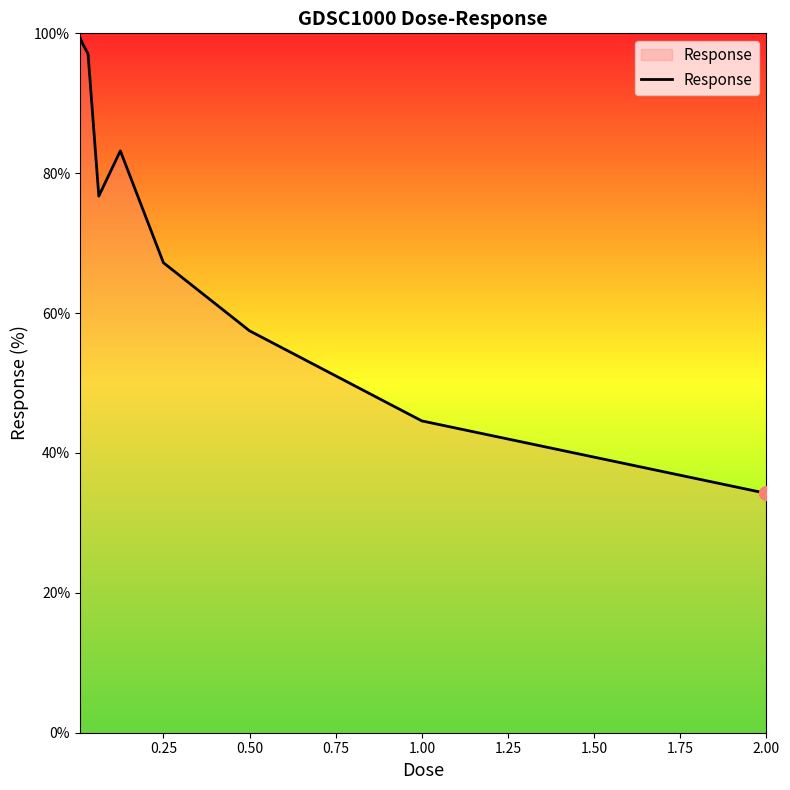

What is the maximum value shown in the chart?

99.4